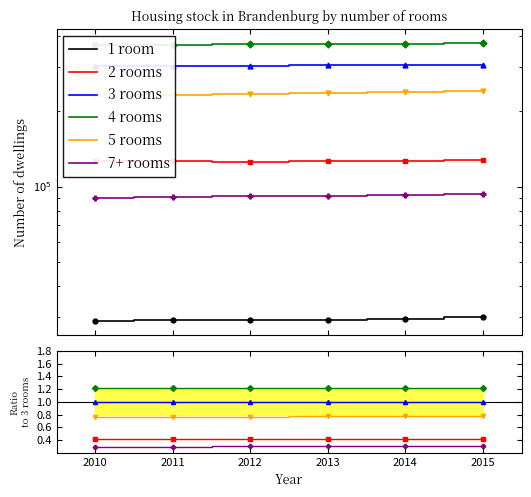

What are all the series names shown in the legend?

1 room, 2 rooms, 3 rooms, 4 rooms, 5 rooms, 7+ rooms